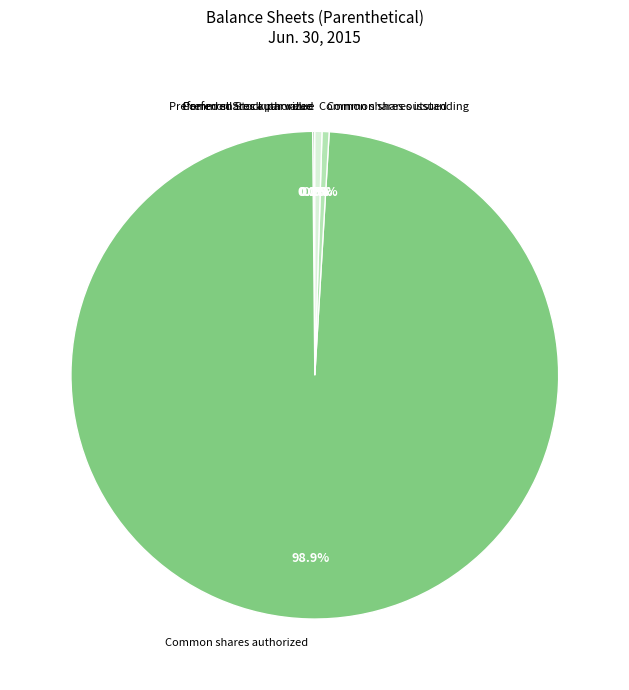

To the nearest percent, what is the difference between the largest and smallest slice percentages?

99%